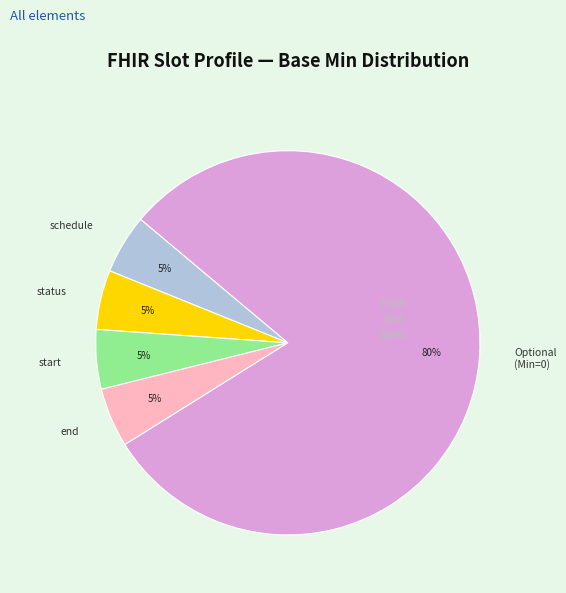

How many slices are in this pie chart?

5